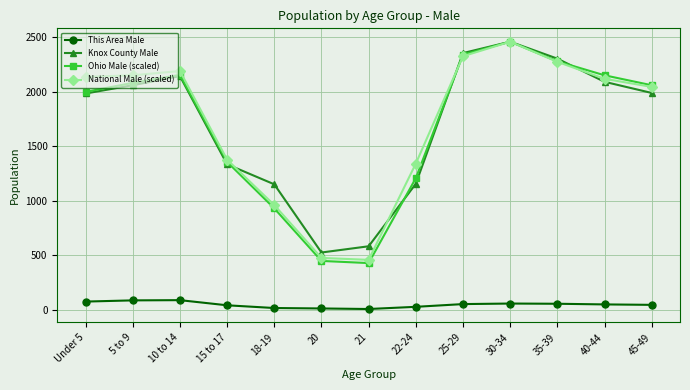

Is the value of National Male (scaled) at 15 to 17 greater than the value of Knox County Male at 45-49?

No